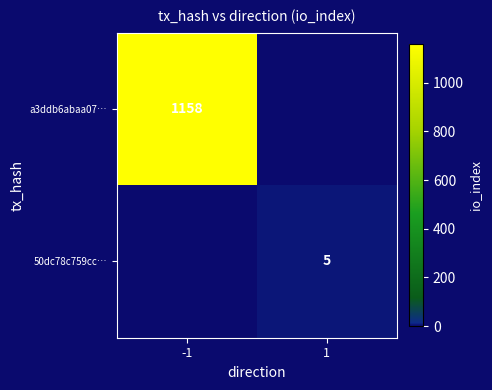

Is it true that a3ddb6abaa07… equals 2052 at -1?

False